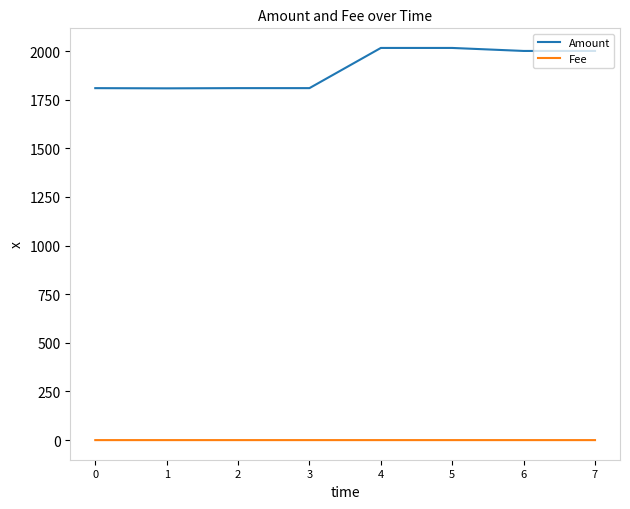

What is the difference between the highest and lowest values at 7?

2000.7